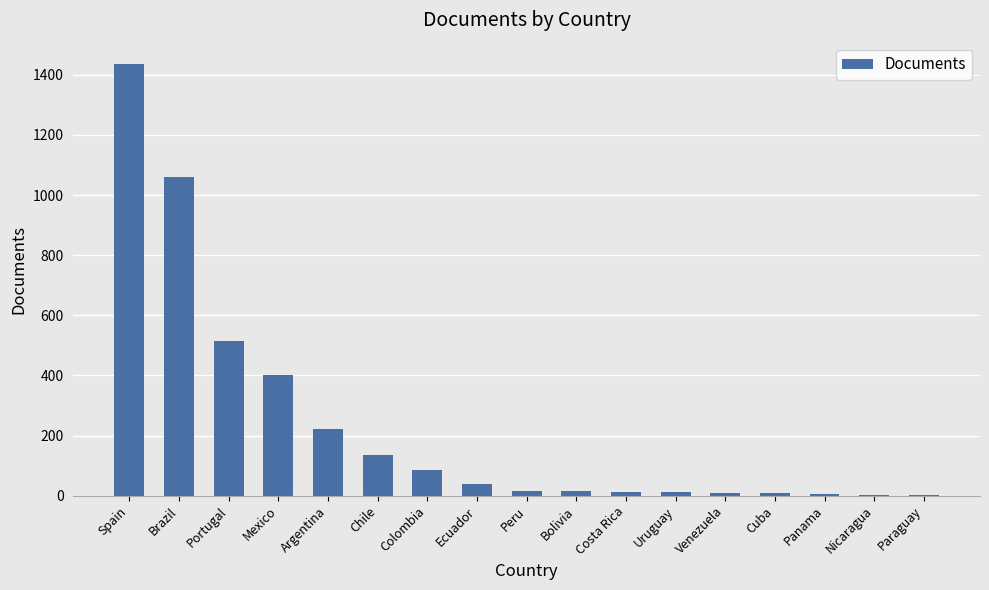

Which category has the highest value across all series?

Spain